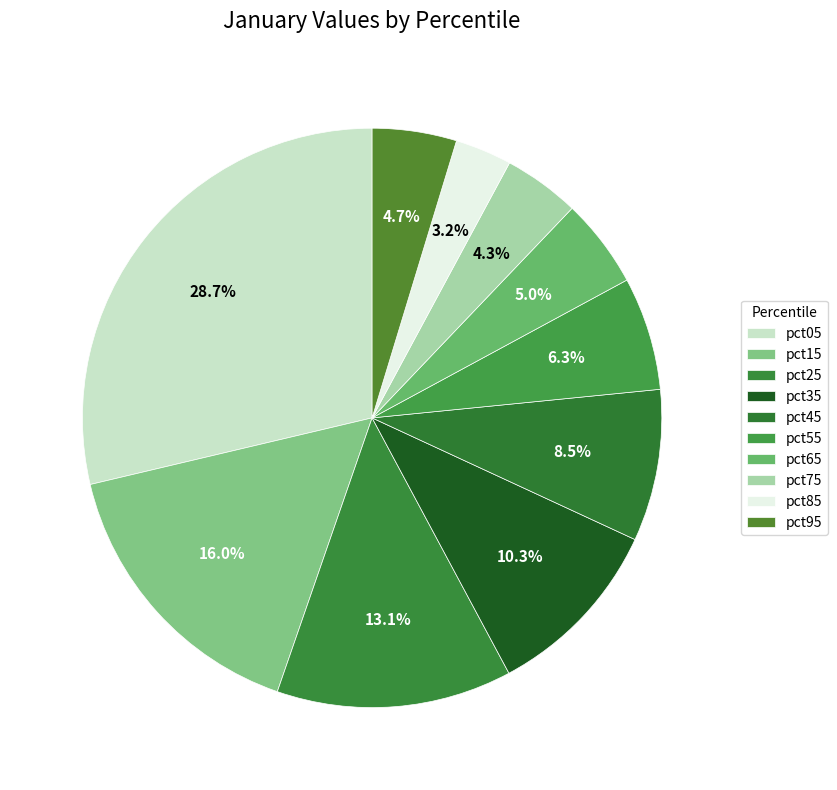

How many segments does this pie chart have?

10